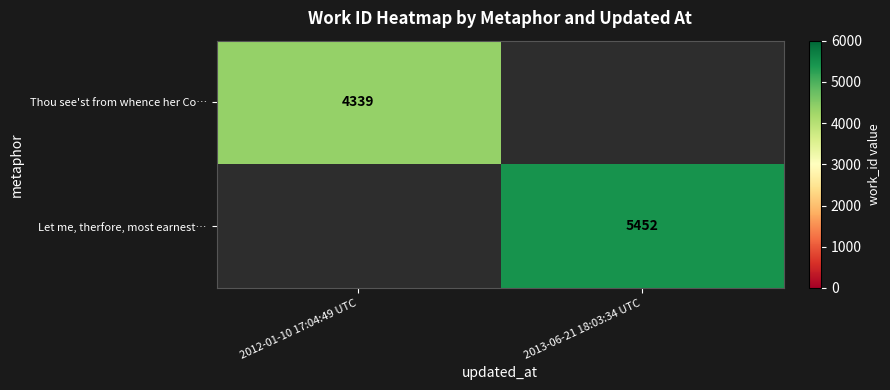

Which category has the highest value across all series?

2013-06-21 18:03:34 UTC